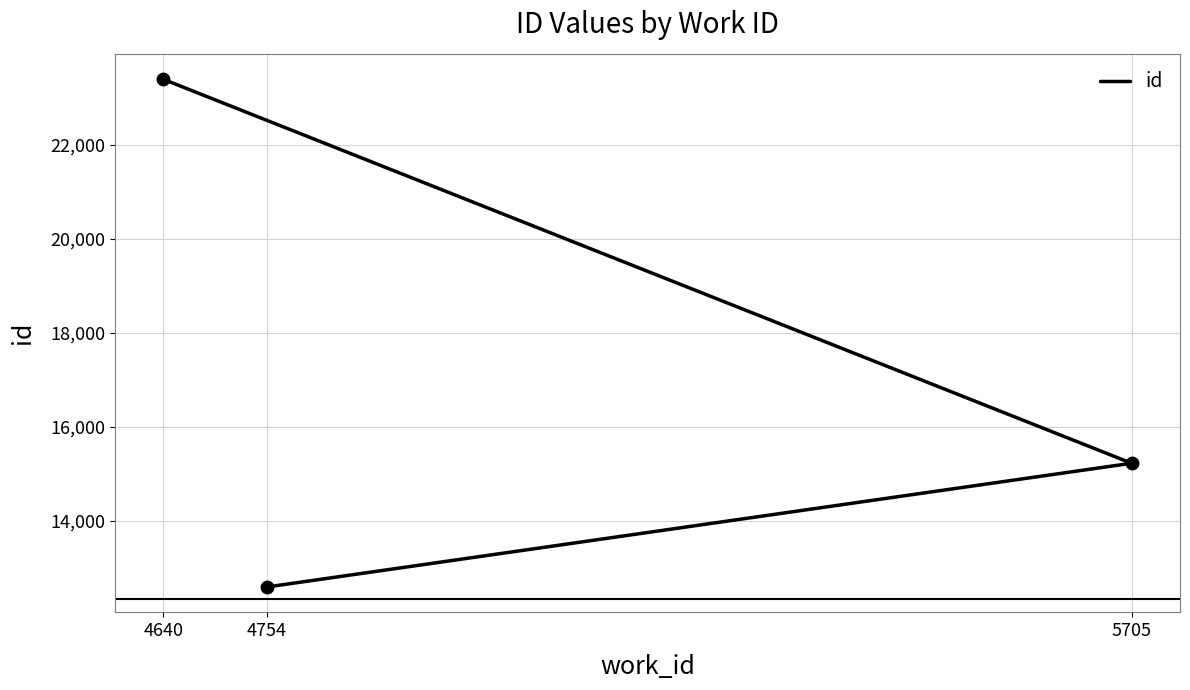

What is the change in value from 4754 to 5705?

+2636